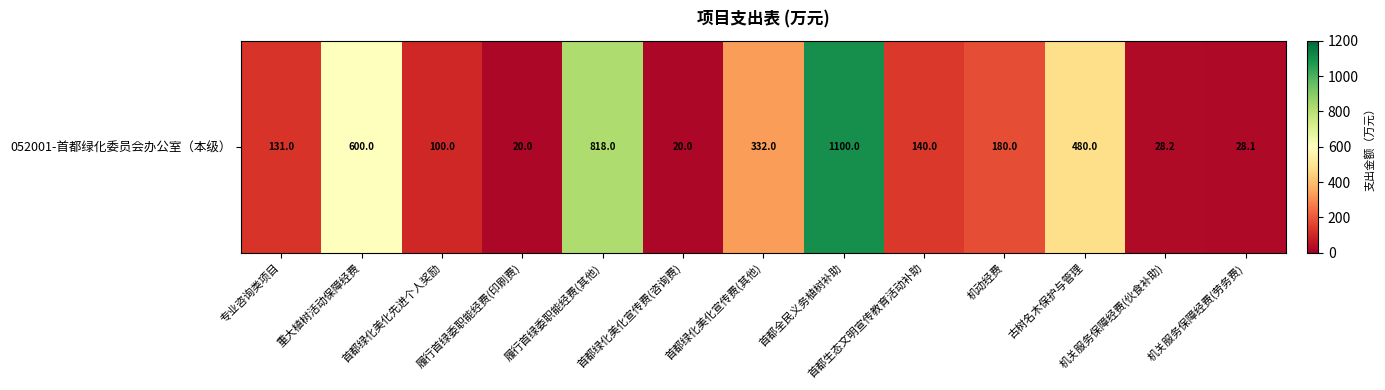

Reading left to right, what are all the values shown in this chart?

131.0	600.0	100.0	20.0	818.0	20.0	332.0	1100.0	140.0	180.0	480.0	28.2	28.1